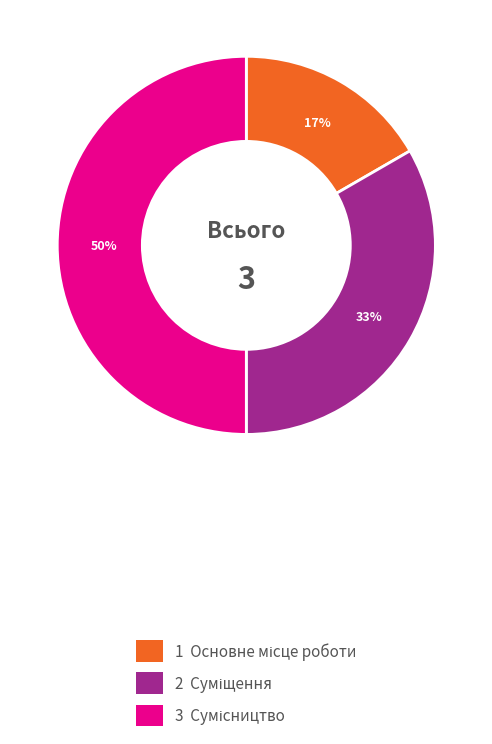

How many segments does this pie chart have?

3